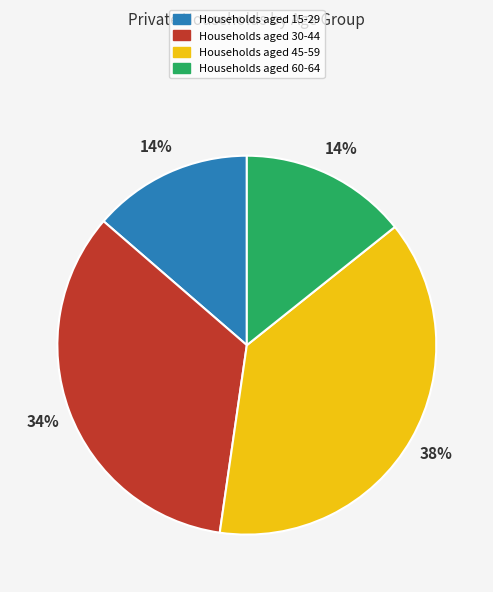

To the nearest percent, what is the difference between the largest and smallest slice percentages?

24%